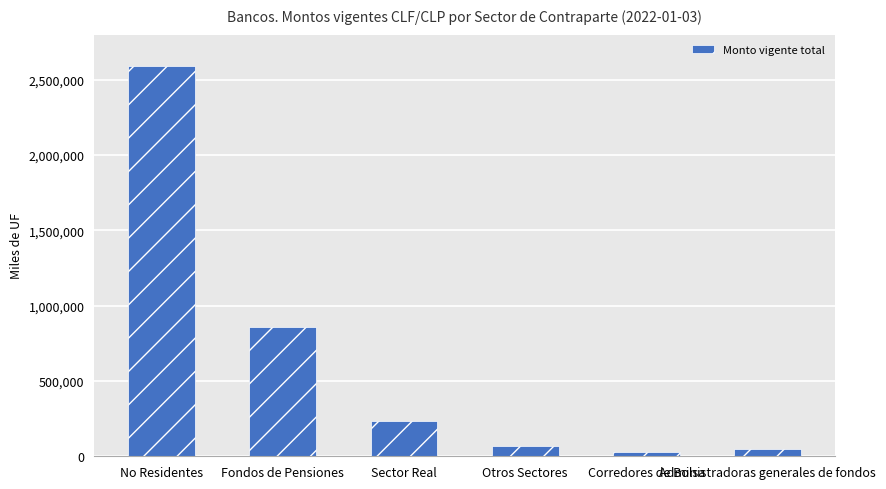

Reading left to right, transcribe all the data shown in this chart.

No Residentes=2594744.5	Fondos de Pensiones=857595.0	Sector Real=236393.4	Otros Sectores=68326.7	Corredores de Bolsa=29382.6	Administradoras generales de fondos=48541.3